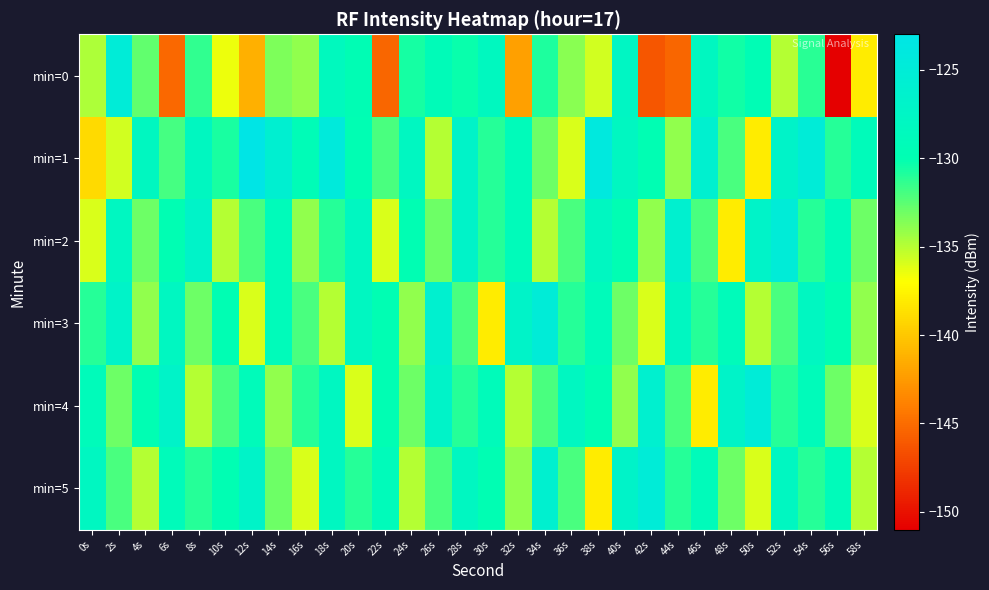

Reading right to left, list all the values displayed in this chart.

min=0: 58s=-138.0	56s=-151.2	54s=-131.2	52s=-135.0	50s=-129.6	48s=-130.5	46s=-128.0	44s=-145.3	42s=-146.3	40s=-127.7	38s=-135.7	36s=-133.7	34s=-130.8	32s=-142.2	30s=-128.3	28s=-130.3	26s=-129.2	24s=-130.6	22s=-145.3	20s=-129.8	18s=-128.4	16s=-134.0	14s=-133.4	12s=-141.3	10s=-136.5	8s=-131.3	6s=-145.2	4s=-132.7	2s=-125.0	0s=-134.7
min=1: 58s=-129.0	56s=-131.0	54s=-125.0	52s=-127.0	50s=-138.0	48s=-132.0	46s=-126.0	44s=-134.0	42s=-130.0	40s=-128.0	38s=-124.0	36s=-136.0	34s=-133.0	32s=-129.0	30s=-131.0	28s=-127.0	26s=-135.0	24s=-128.0	22s=-132.0	20s=-130.0	18s=-124.4	16s=-129.2	14s=-125.9	12s=-123.1	10s=-130.7	8s=-128.1	6s=-131.9	4s=-128.1	2s=-135.8	0s=-139.1
min=2: 58s=-133.0	56s=-129.0	54s=-131.0	52s=-125.0	50s=-127.0	48s=-138.0	46s=-132.0	44s=-126.0	42s=-134.0	40s=-130.0	38s=-128.0	36s=-132.0	34s=-135.0	32s=-129.0	30s=-131.0	28s=-127.0	26s=-133.0	24s=-130.0	22s=-136.0	20s=-128.0	18s=-131.0	16s=-134.0	14s=-129.0	12s=-132.0	10s=-135.0	8s=-127.0	6s=-130.0	4s=-133.0	2s=-128.0	0s=-136.0
min=3: 58s=-134.0	56s=-130.0	54s=-128.0	52s=-132.0	50s=-135.0	48s=-129.0	46s=-131.0	44s=-128.0	42s=-136.0	40s=-133.0	38s=-129.0	36s=-131.0	34s=-125.0	32s=-127.0	30s=-138.0	28s=-132.0	26s=-126.0	24s=-134.0	22s=-130.0	20s=-128.0	18s=-135.0	16s=-132.0	14s=-129.0	12s=-136.0	10s=-130.0	8s=-133.0	6s=-128.0	4s=-134.0	2s=-127.0	0s=-131.0
min=4: 58s=-136.0	56s=-133.0	54s=-129.0	52s=-131.0	50s=-125.0	48s=-127.0	46s=-138.0	44s=-132.0	42s=-126.0	40s=-134.0	38s=-130.0	36s=-128.0	34s=-132.0	32s=-135.0	30s=-129.0	28s=-131.0	26s=-127.0	24s=-133.0	22s=-130.0	20s=-136.0	18s=-128.0	16s=-131.0	14s=-134.0	12s=-129.0	10s=-132.0	8s=-135.0	6s=-127.0	4s=-130.0	2s=-133.0	0s=-129.0
min=5: 58s=-135.0	56s=-129.0	54s=-131.0	52s=-128.0	50s=-136.0	48s=-133.0	46s=-129.0	44s=-131.0	42s=-125.0	40s=-127.0	38s=-138.0	36s=-132.0	34s=-126.0	32s=-134.0	30s=-130.0	28s=-128.0	26s=-132.0	24s=-135.0	22s=-129.0	20s=-131.0	18s=-128.0	16s=-136.0	14s=-133.0	12s=-127.0	10s=-130.0	8s=-131.0	6s=-129.0	4s=-135.0	2s=-132.0	0s=-128.0